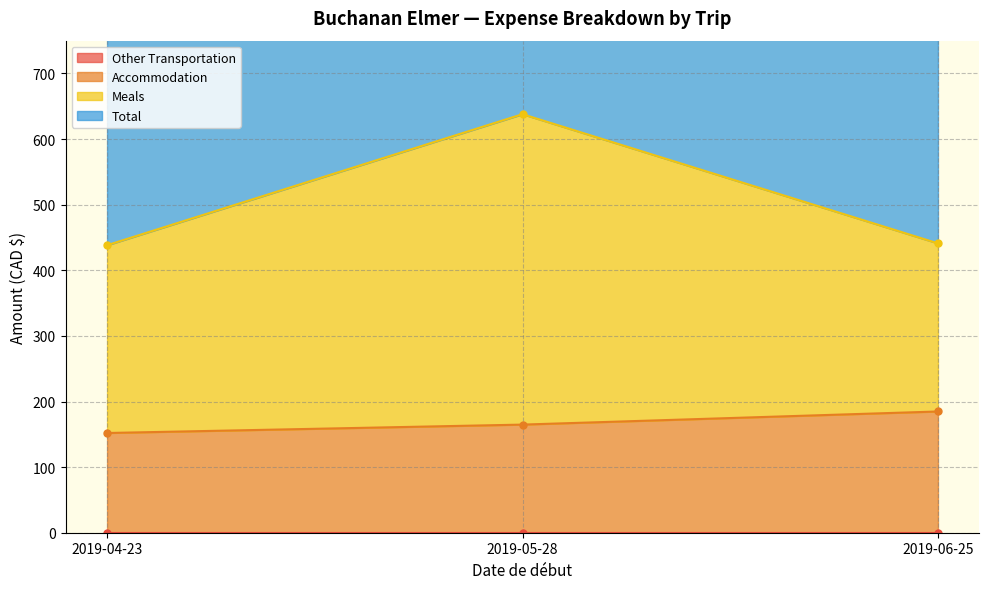

What is the highest value of the Meals series?

637.9